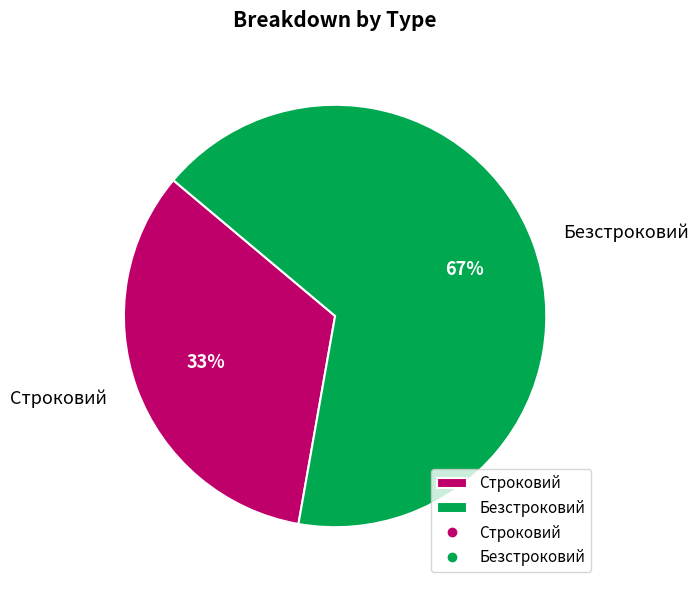

Which category has the biggest portion of the pie?

Безстроковий